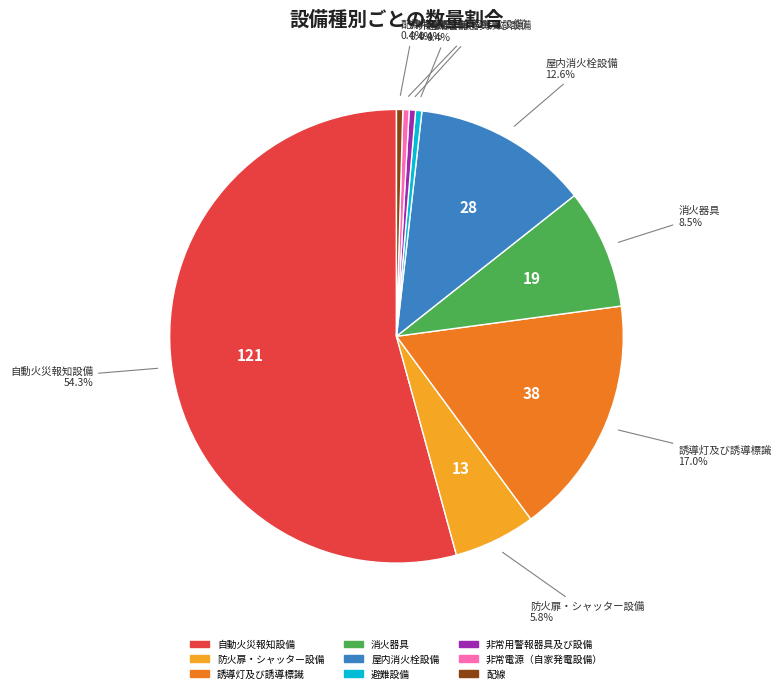

Does 自動火災報知設備 account for over 50% of the chart?

Yes